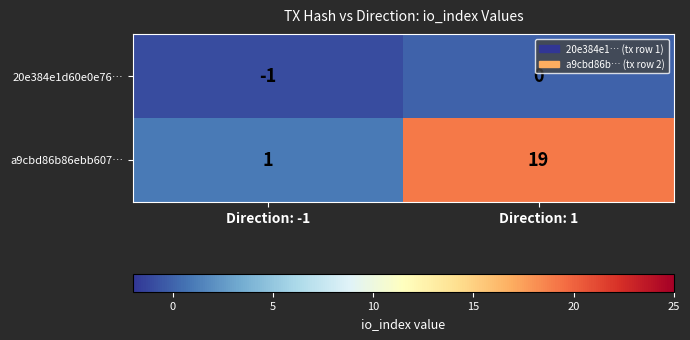

Which series has the largest range (max minus min)?

a9cbd86b86ebb607…